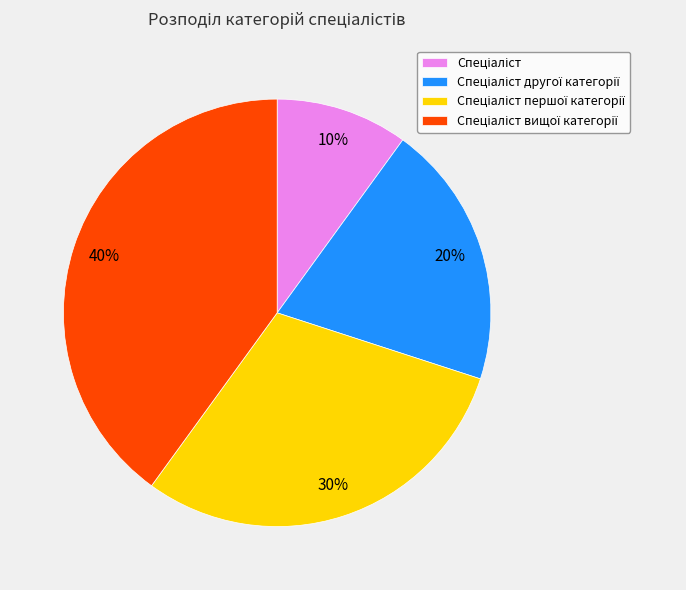

Is there any slice that represents more than half of the pie?

No